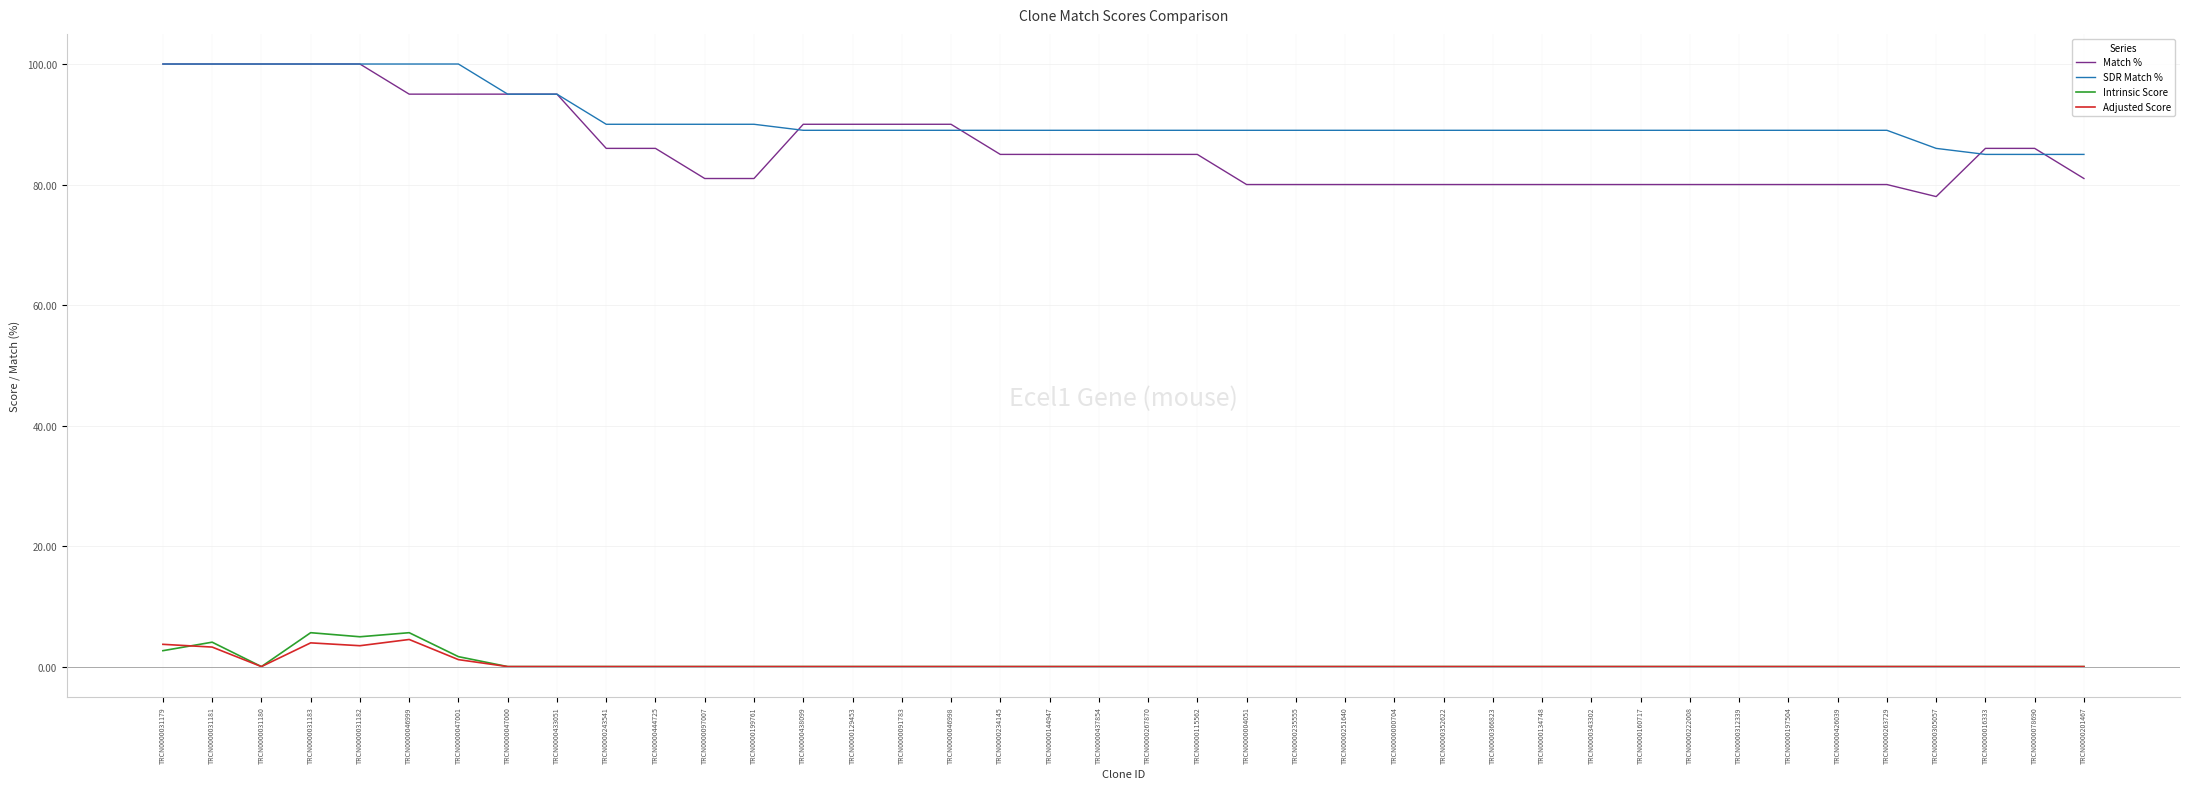

What is the minimum value for SDR Match %?

85.0